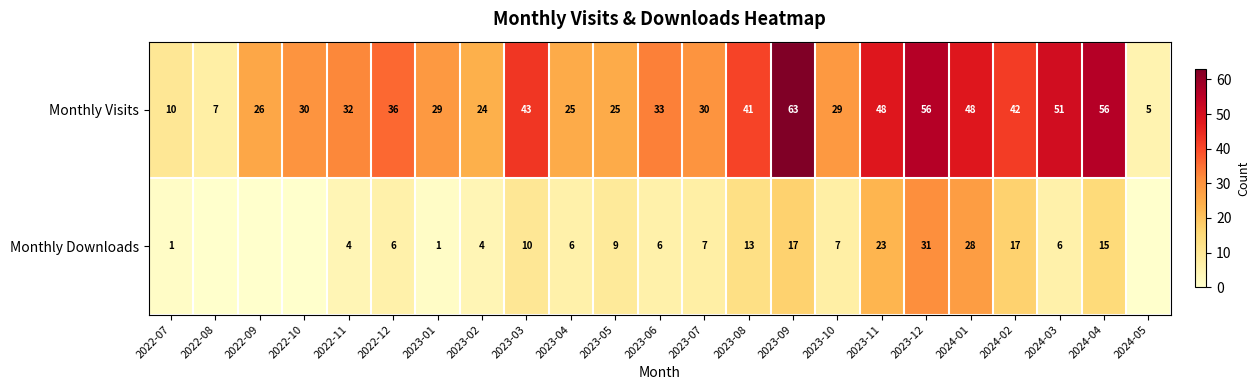

Read the Monthly Visits value at 2024-02.

42